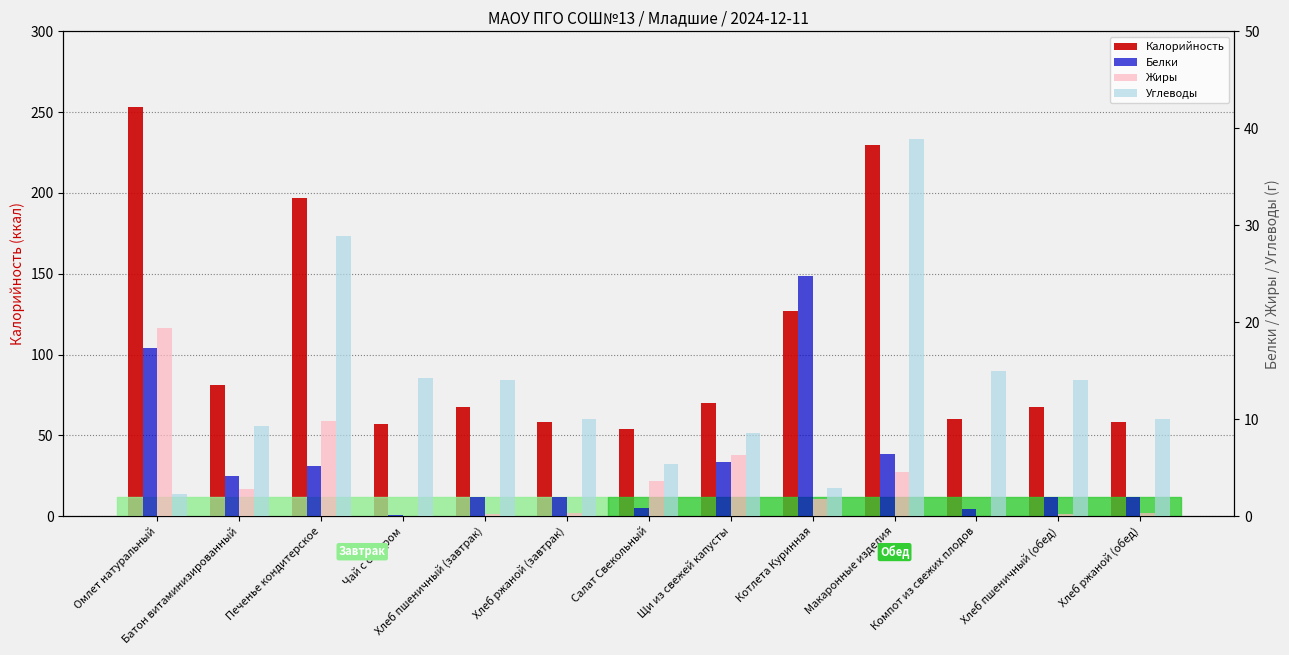

Which category has the highest value across all series?

Омлет натуральный